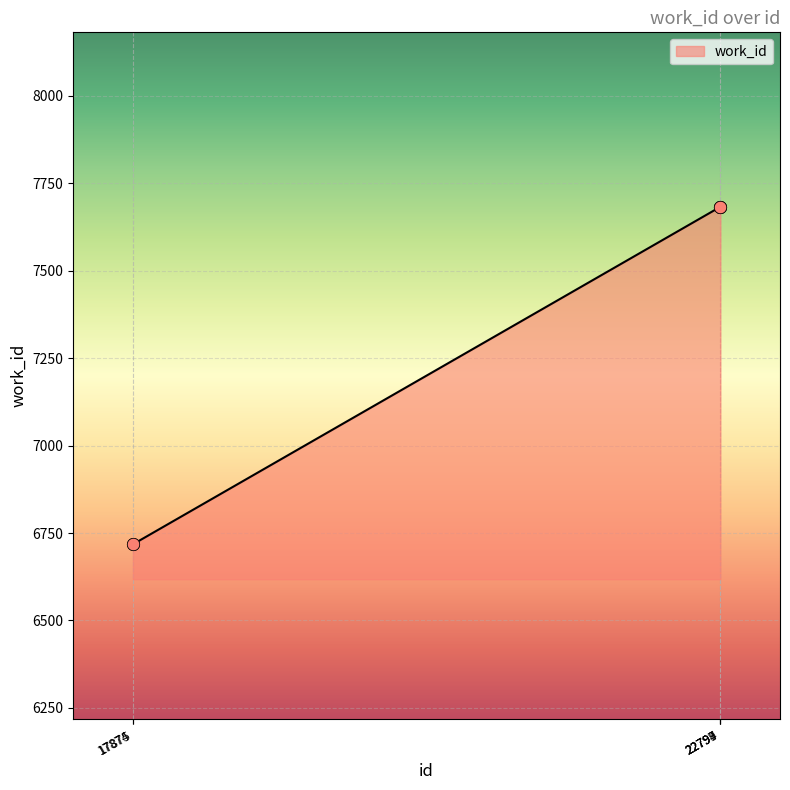

What is the change in value from 17875 to 22797?

+964